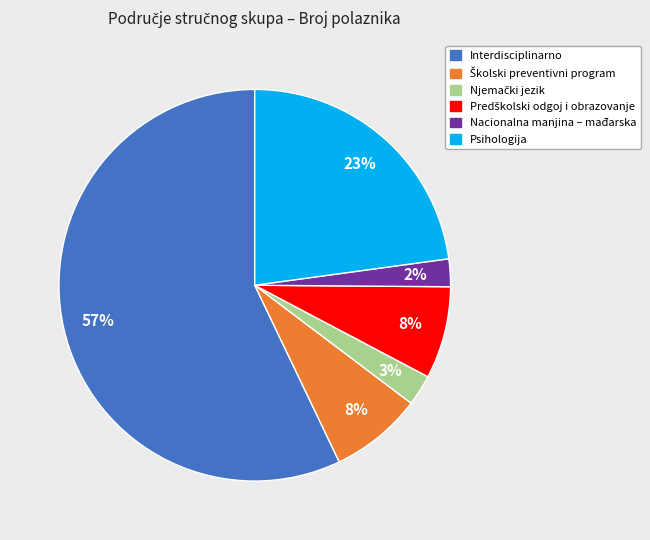

To the nearest percent, what is the average slice percentage?

17%